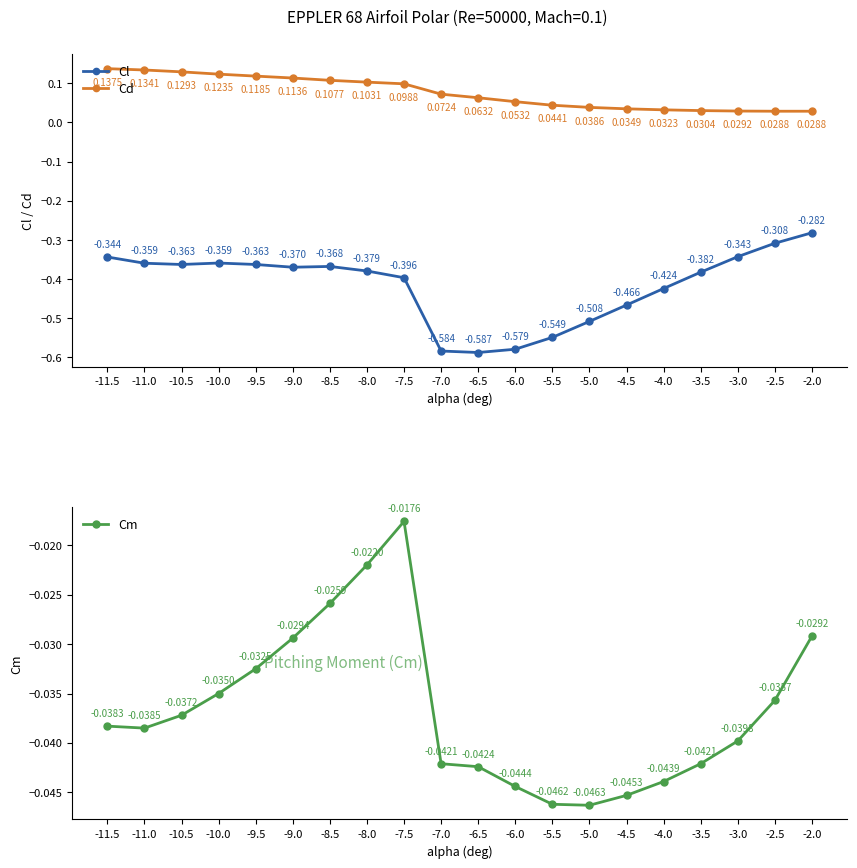

How many series are shown in this chart?

3